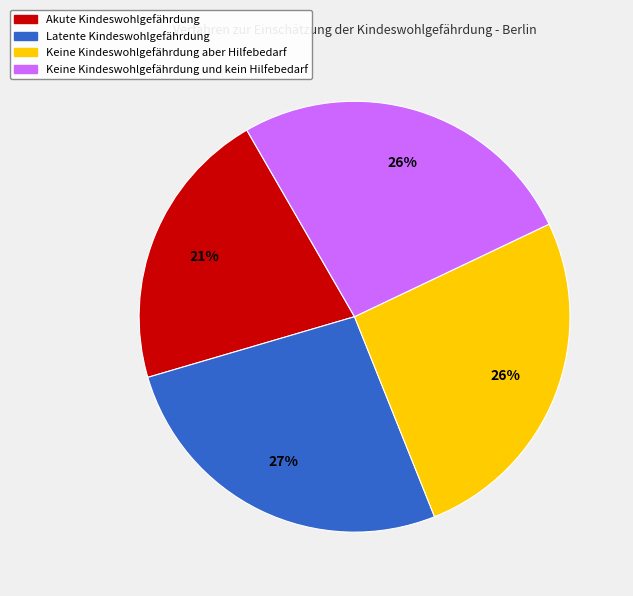

Count the number of slices in the pie.

4